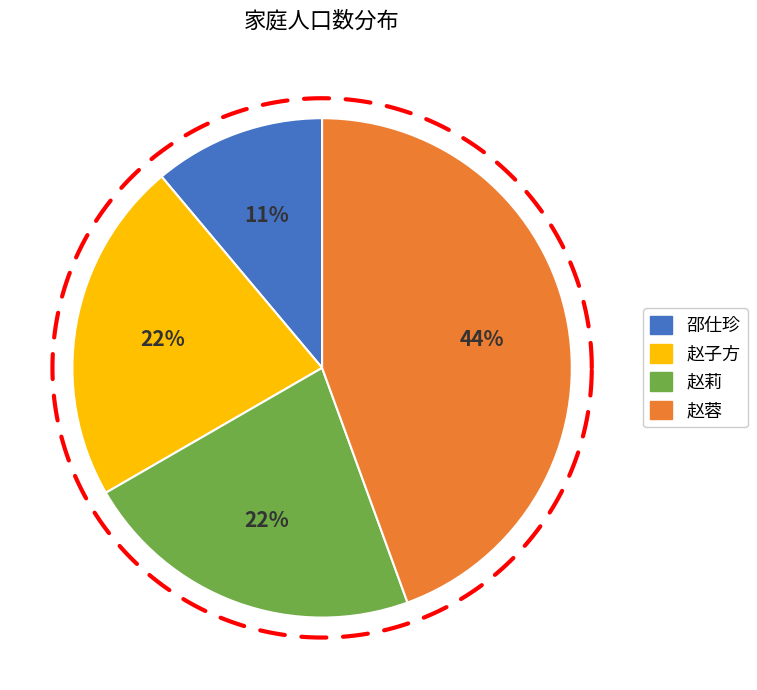

Is it true that 赵莉 is 8% of the pie?

False